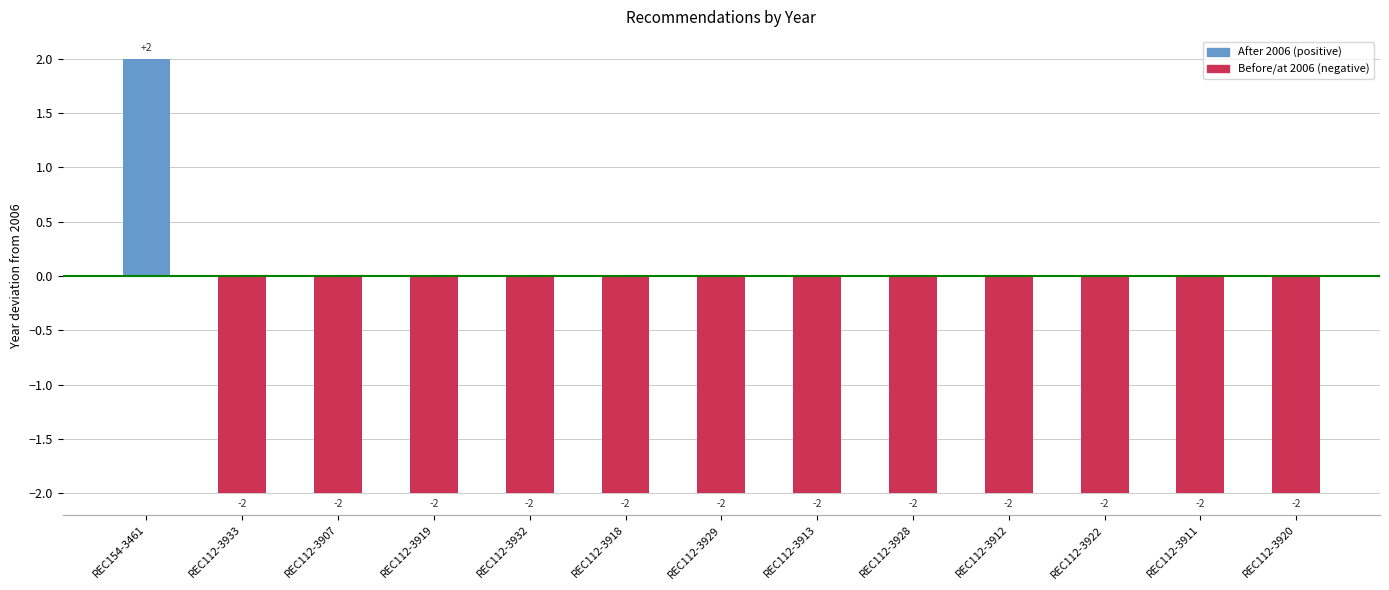

What is the minimum value shown in the chart?

-2